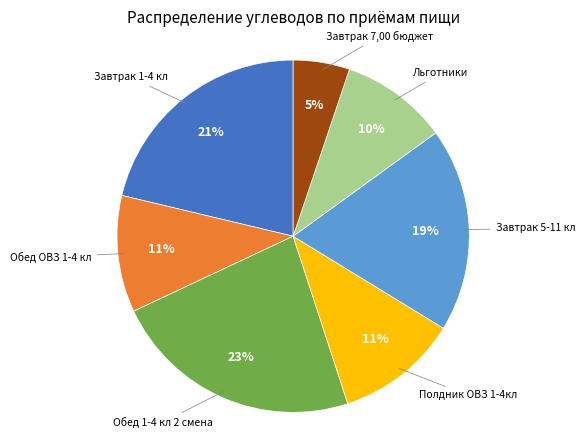

Is there any slice that represents more than half of the pie?

No